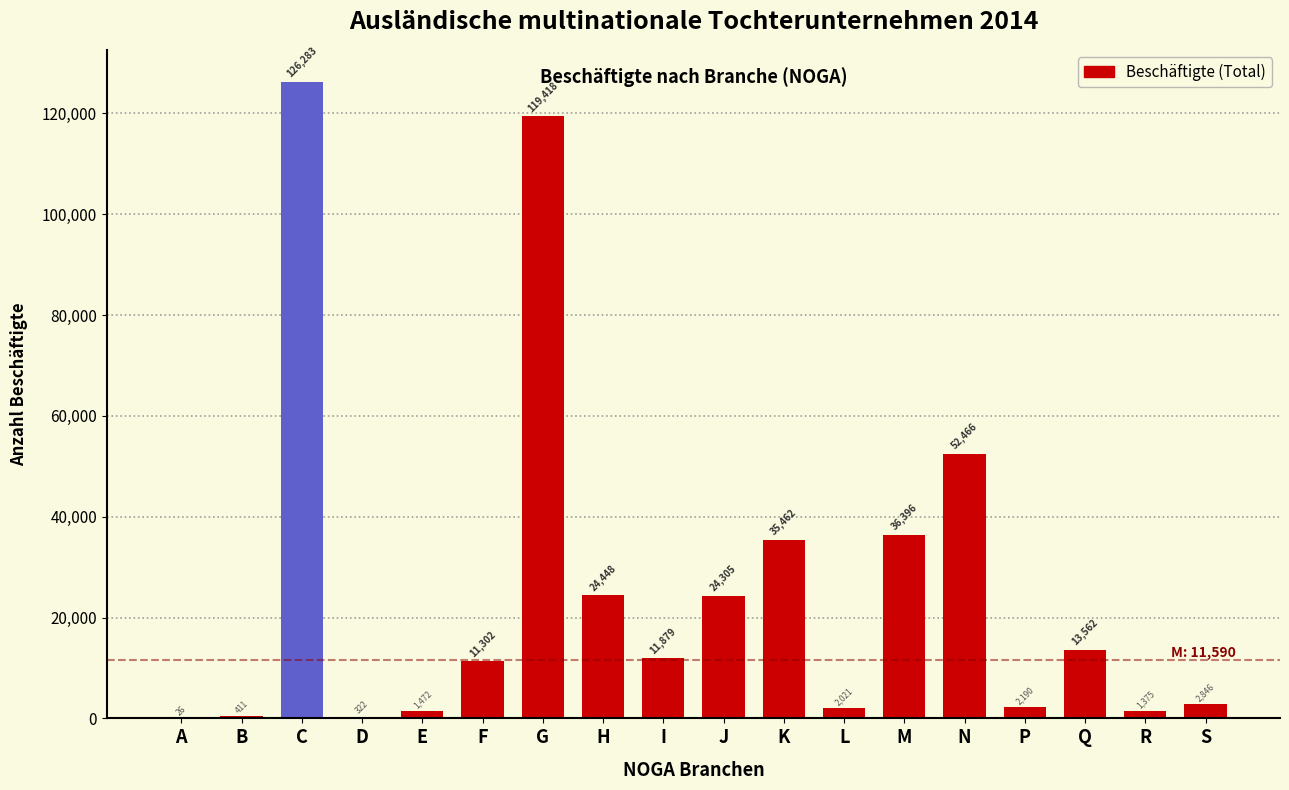

Reading left to right, list all the values displayed in this chart.

A=26	B=411	C=126283	D=322	E=1472	F=11302	G=119418	H=24448	I=11879	J=24305	K=35462	L=2021	M=36396	N=52466	P=2190	Q=13562	R=1375	S=2846